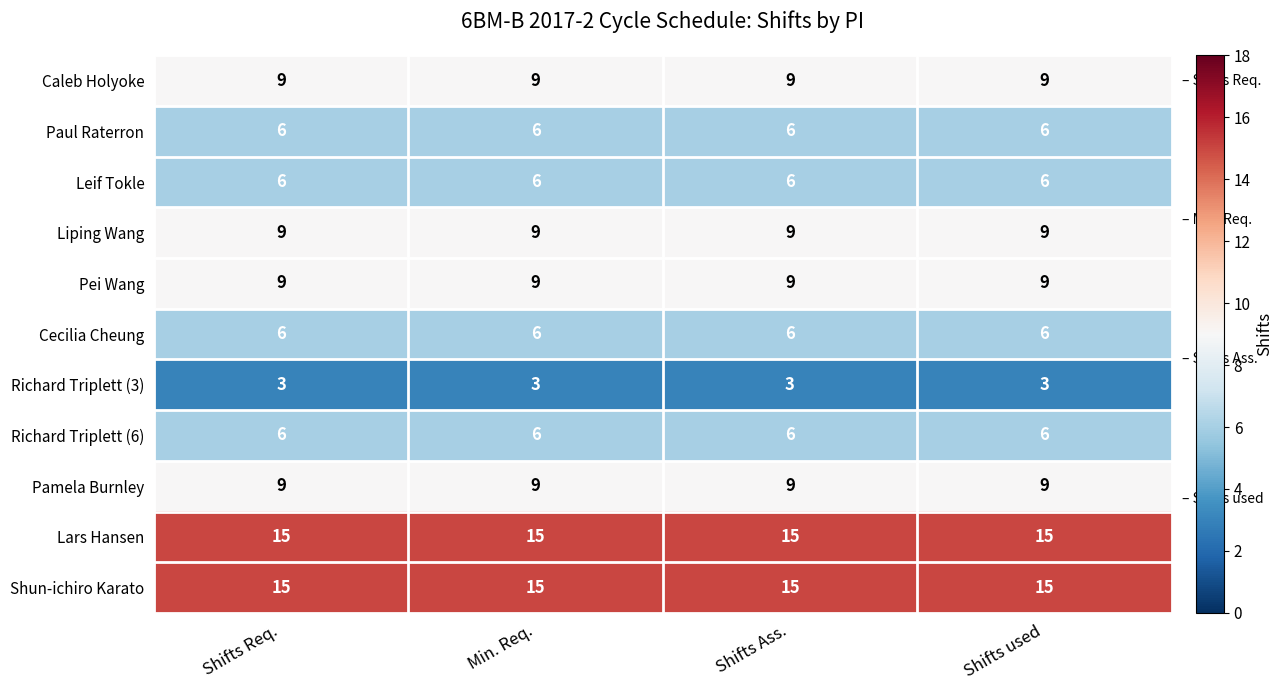

How many data points does each series have?

4